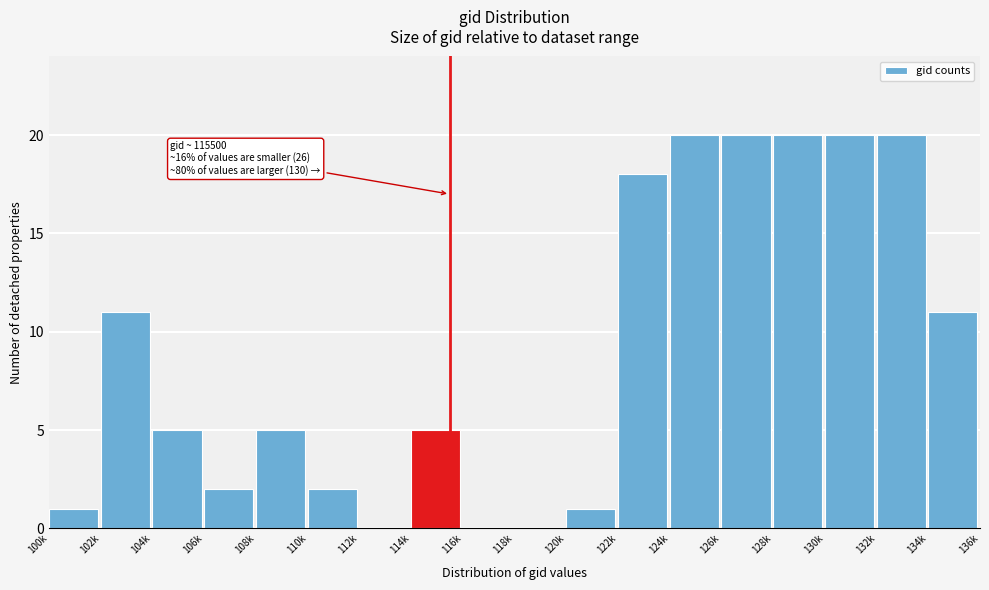

Reading left to right, what are all the values shown in this chart?

100k=1	102k=11	104k=5	106k=2	108k=5	110k=2	112k=0	114k=5	116k=0	118k=0	120k=1	122k=18	124k=20	126k=20	128k=20	130k=20	132k=20	134k=11